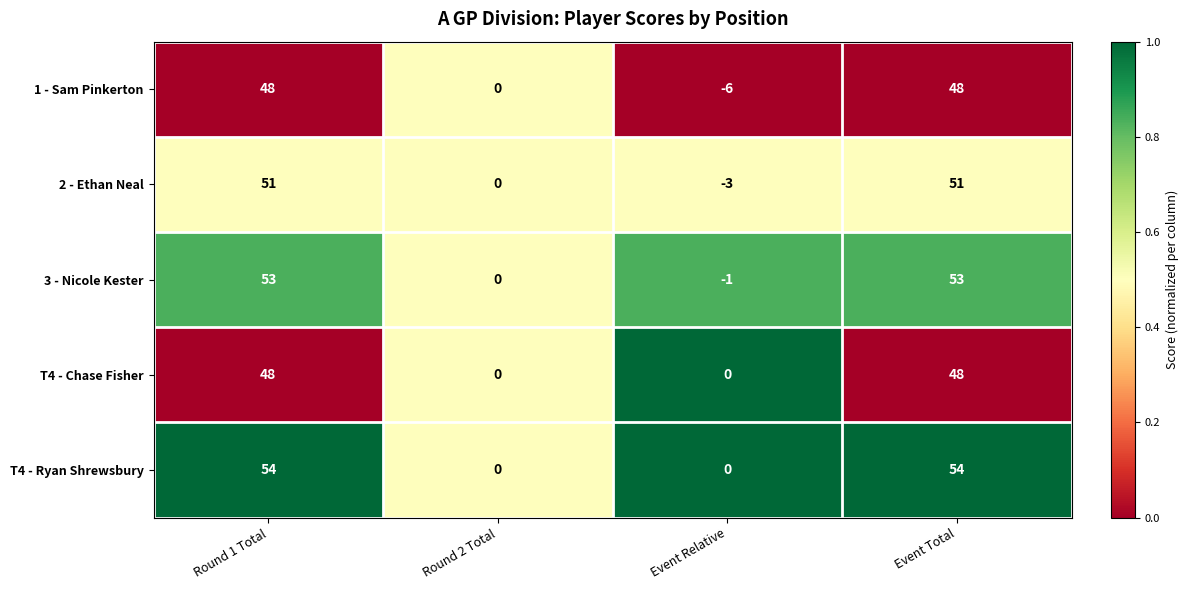

Reading left to right, transcribe all the data shown in this chart.

1 - Sam Pinkerton: 48	0	-6	48
2 - Ethan Neal: 51	0	-3	51
3 - Nicole Kester: 53	0	-1	53
T4 - Chase Fisher: 48	0	0	48
T4 - Ryan Shrewsbury: 54	0	0	54